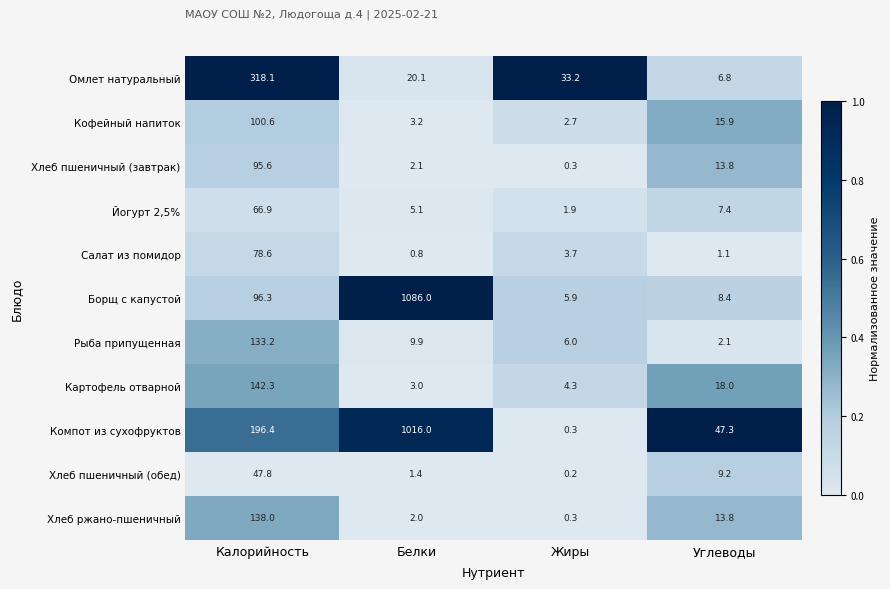

Where does the Хлеб пшеничный (завтрак) series first go above 13?

Калорийность